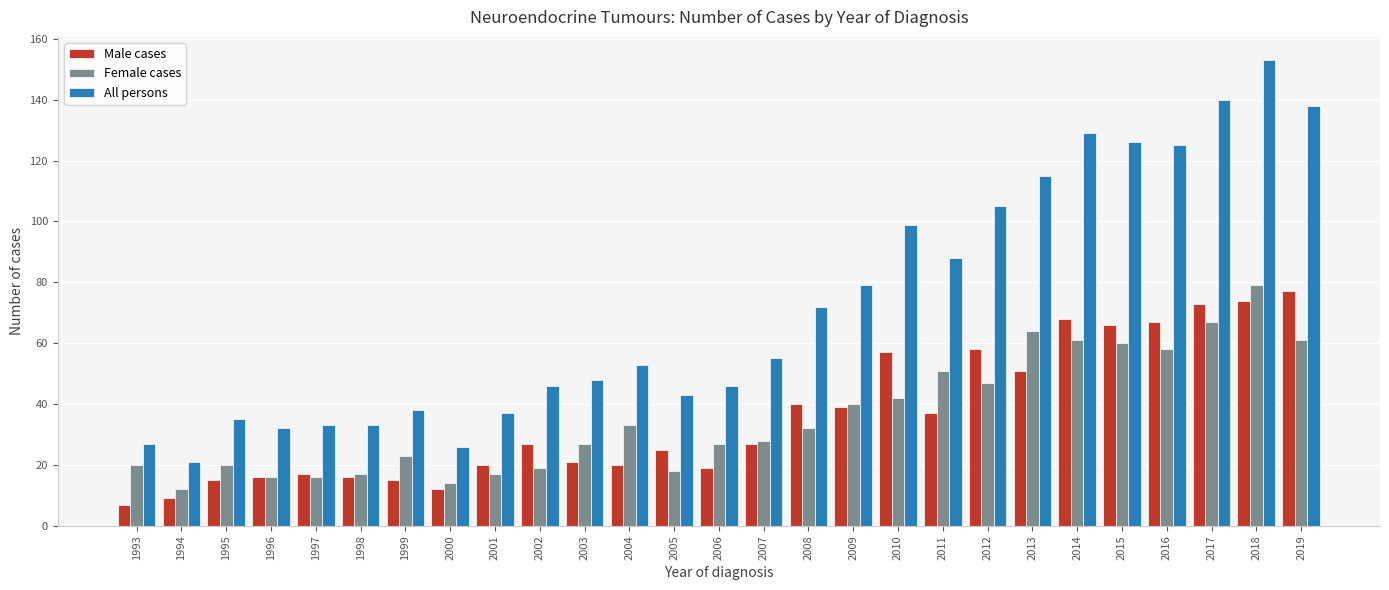

How many bars are there in total?

81